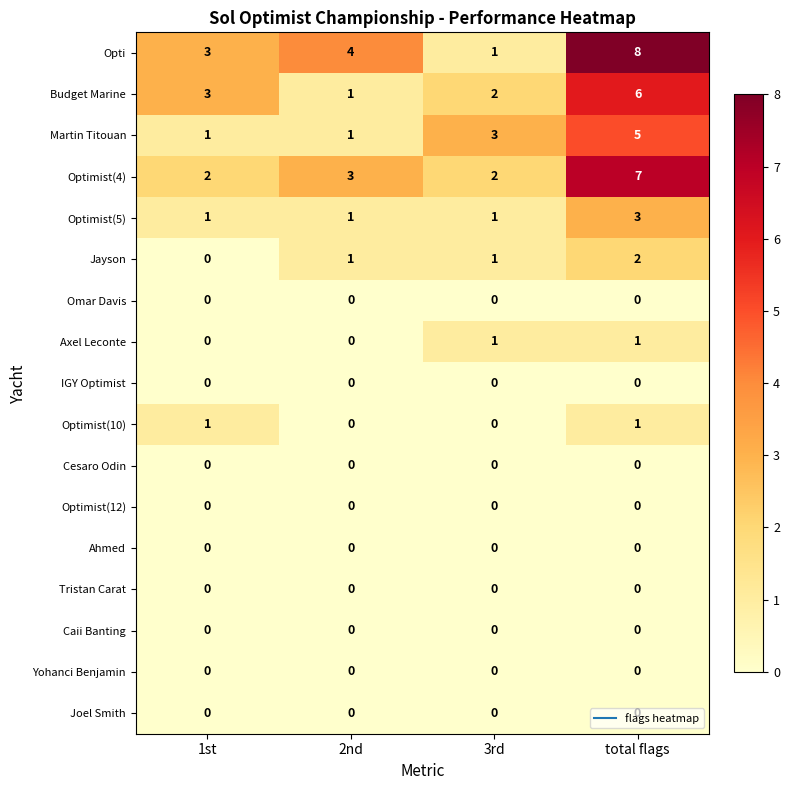

How many Martin Titouan values are between 1 and 5?

4